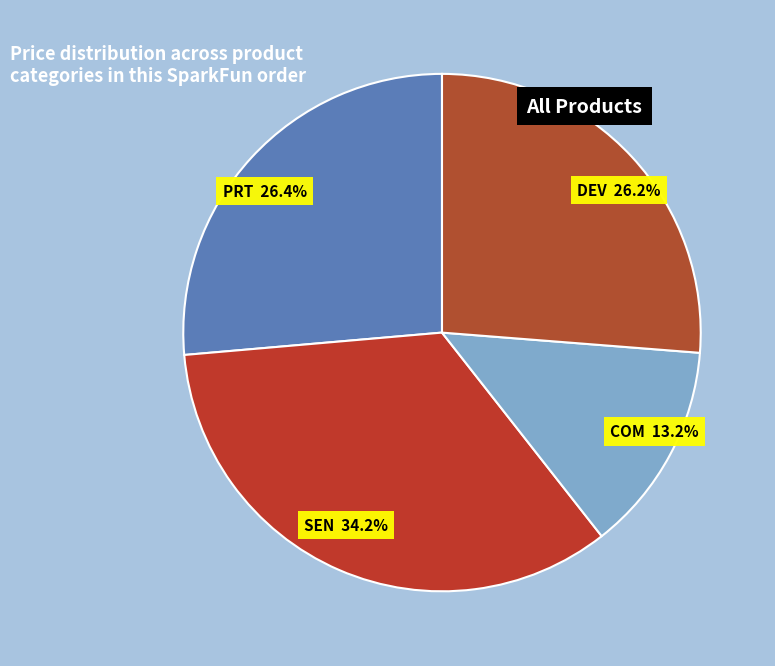

Count the number of slices in the pie.

4